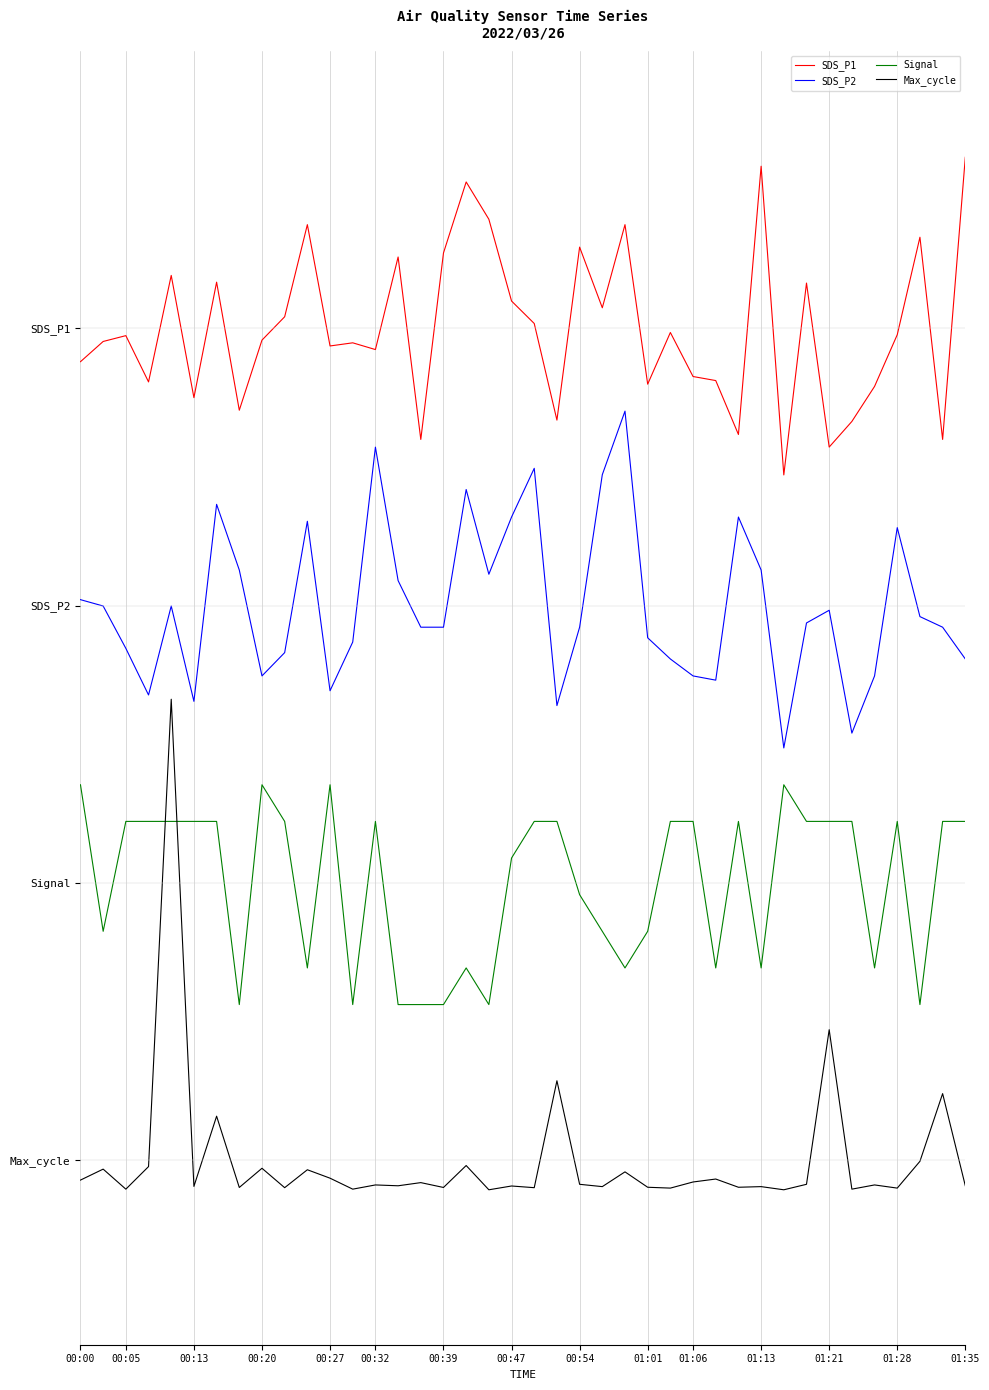

What are all the series names shown in the legend?

SDS_P1, SDS_P2, Signal, Max_cycle